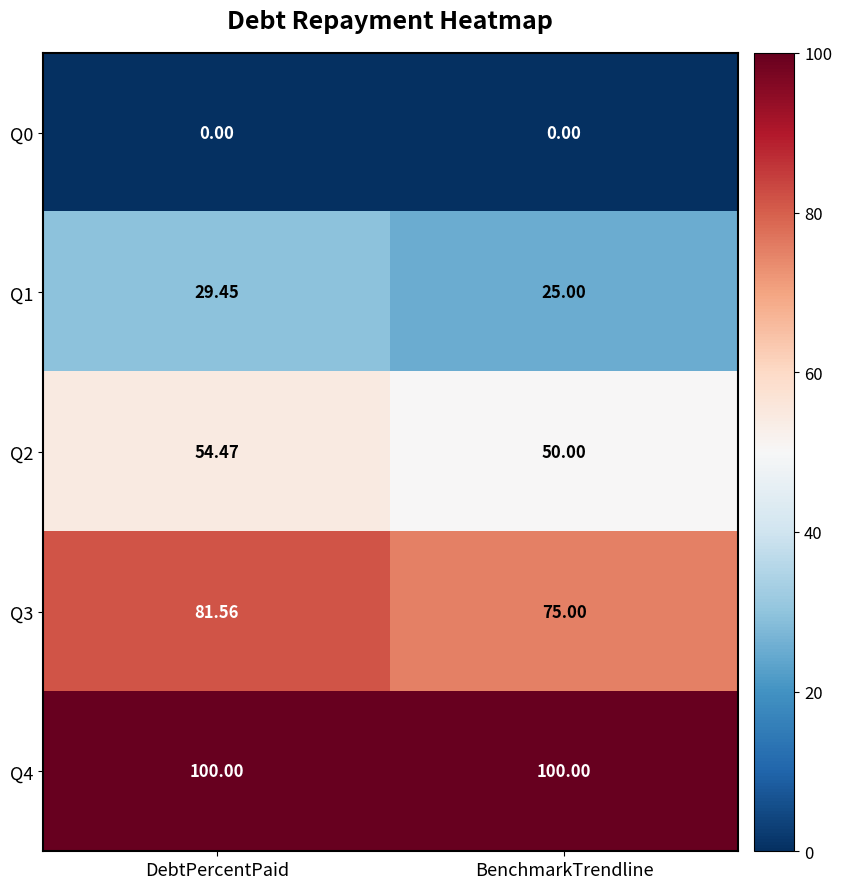

List the labels in order of Q1 value, largest first.

DebtPercentPaid, BenchmarkTrendline